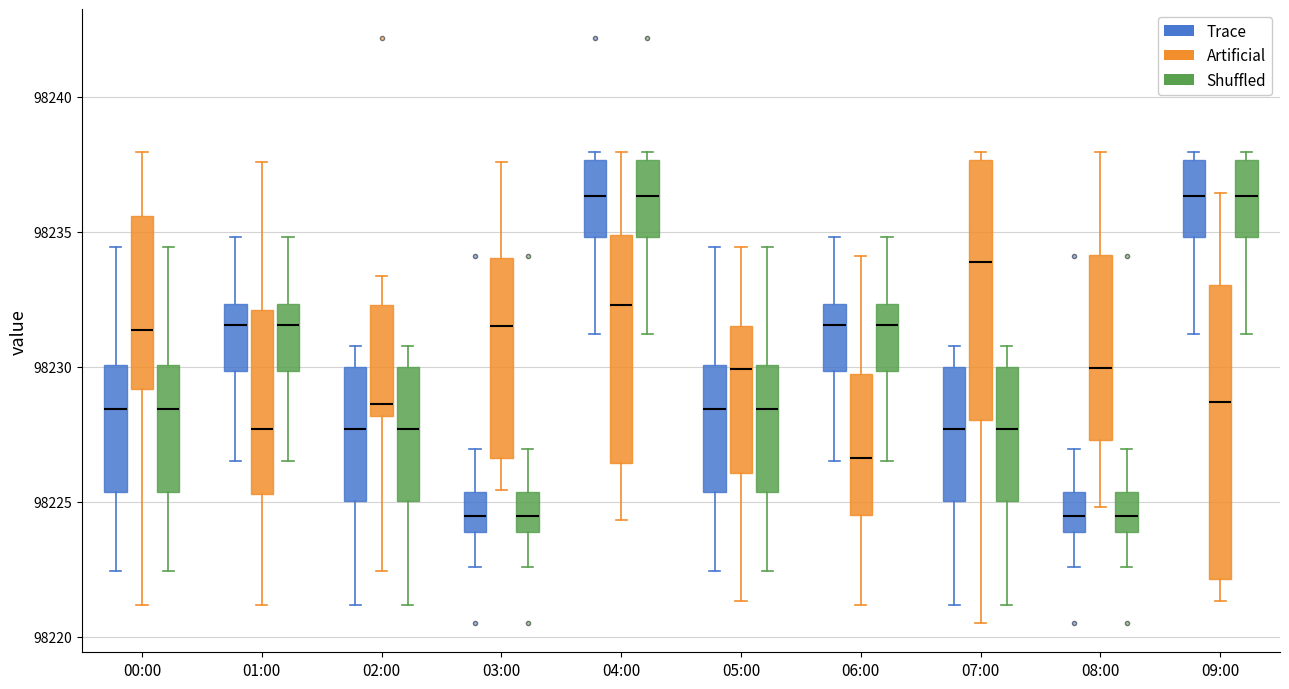

Reading left to right, read every box against the y-axis: the position of its median line, the range the box covers, and the ends of its whiskers. The values are not printed on the chart, so give them approximately, as read against the axis.

00:00 (Trace): median 98228.5, box 98225.5 to 98230.0, whiskers 98222.5 to 98234.5
00:00 (Artificial): median 98231.5, box 98229.0 to 98235.5, whiskers 98221.0 to 98238.0
00:00 (Shuffled): median 98228.5, box 98225.5 to 98230.0, whiskers 98222.5 to 98234.5
01:00 (Trace): median 98231.5, box 98230.0 to 98232.5, whiskers 98226.5 to 98235.0
01:00 (Artificial): median 98227.5, box 98225.5 to 98232.0, whiskers 98221.0 to 98237.5
01:00 (Shuffled): median 98231.5, box 98230.0 to 98232.5, whiskers 98226.5 to 98235.0
02:00 (Trace): median 98227.5, box 98225.0 to 98230.0, whiskers 98221.0 to 98231.0
02:00 (Artificial): median 98228.5, box 98228.0 to 98232.5, whiskers 98222.5 to 98233.5
02:00 (Shuffled): median 98227.5, box 98225.0 to 98230.0, whiskers 98221.0 to 98231.0
03:00 (Trace): median 98224.5, box 98224.0 to 98225.5, whiskers 98222.5 to 98227.0
03:00 (Artificial): median 98231.5, box 98226.5 to 98234.0, whiskers 98225.5 to 98237.5
03:00 (Shuffled): median 98224.5, box 98224.0 to 98225.5, whiskers 98222.5 to 98227.0
04:00 (Trace): median 98236.5, box 98235.0 to 98237.5, whiskers 98231.0 to 98238.0
04:00 (Artificial): median 98232.5, box 98226.5 to 98235.0, whiskers 98224.5 to 98238.0
04:00 (Shuffled): median 98236.5, box 98235.0 to 98237.5, whiskers 98231.0 to 98238.0
05:00 (Trace): median 98228.5, box 98225.5 to 98230.0, whiskers 98222.5 to 98234.5
05:00 (Artificial): median 98230.0, box 98226.0 to 98231.5, whiskers 98221.5 to 98234.5
05:00 (Shuffled): median 98228.5, box 98225.5 to 98230.0, whiskers 98222.5 to 98234.5
06:00 (Trace): median 98231.5, box 98230.0 to 98232.5, whiskers 98226.5 to 98235.0
06:00 (Artificial): median 98226.5, box 98224.5 to 98229.5, whiskers 98221.0 to 98234.0
06:00 (Shuffled): median 98231.5, box 98230.0 to 98232.5, whiskers 98226.5 to 98235.0
07:00 (Trace): median 98227.5, box 98225.0 to 98230.0, whiskers 98221.0 to 98231.0
07:00 (Artificial): median 98234.0, box 98228.0 to 98237.5, whiskers 98220.5 to 98238.0
07:00 (Shuffled): median 98227.5, box 98225.0 to 98230.0, whiskers 98221.0 to 98231.0
08:00 (Trace): median 98224.5, box 98224.0 to 98225.5, whiskers 98222.5 to 98227.0
08:00 (Artificial): median 98230.0, box 98227.5 to 98234.0, whiskers 98225.0 to 98238.0
08:00 (Shuffled): median 98224.5, box 98224.0 to 98225.5, whiskers 98222.5 to 98227.0
09:00 (Trace): median 98236.5, box 98235.0 to 98237.5, whiskers 98231.0 to 98238.0
09:00 (Artificial): median 98228.5, box 98222.0 to 98233.0, whiskers 98221.5 to 98236.5
09:00 (Shuffled): median 98236.5, box 98235.0 to 98237.5, whiskers 98231.0 to 98238.0